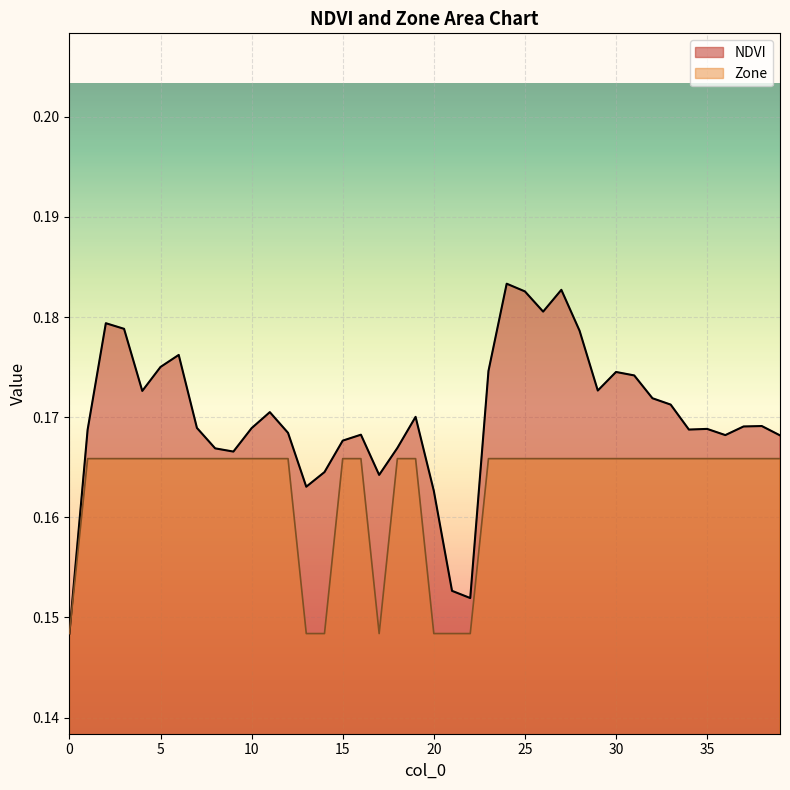

Count the number of data series in this chart.

2